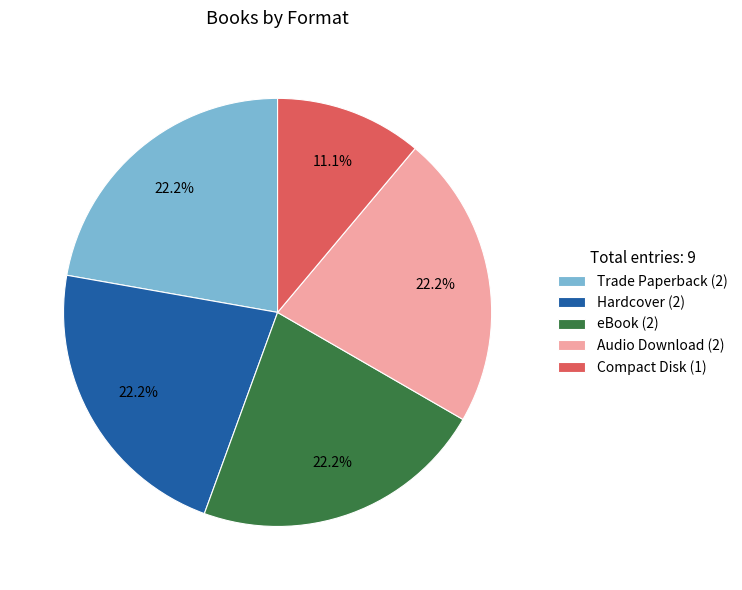

Does any single category account for the majority?

No